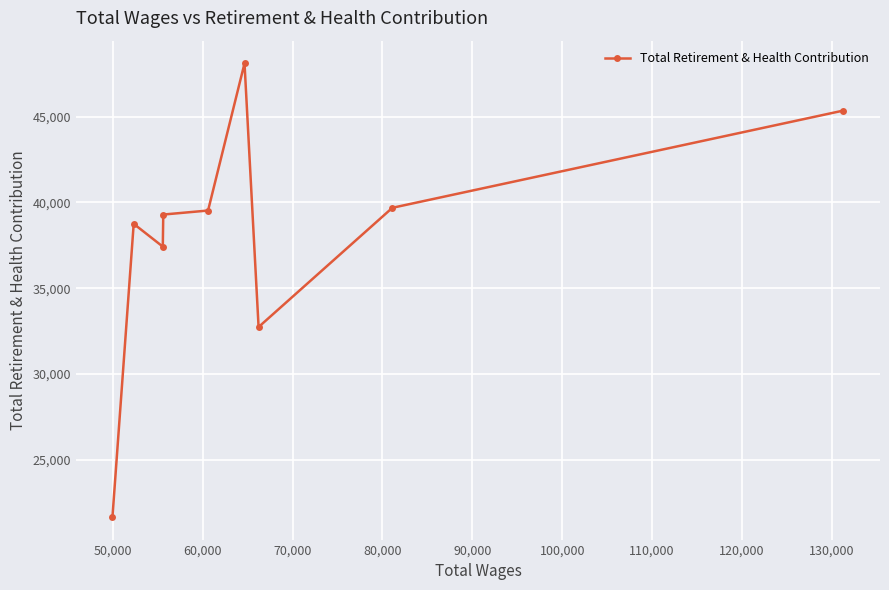

What is the value of the 7th point from the left?

32743